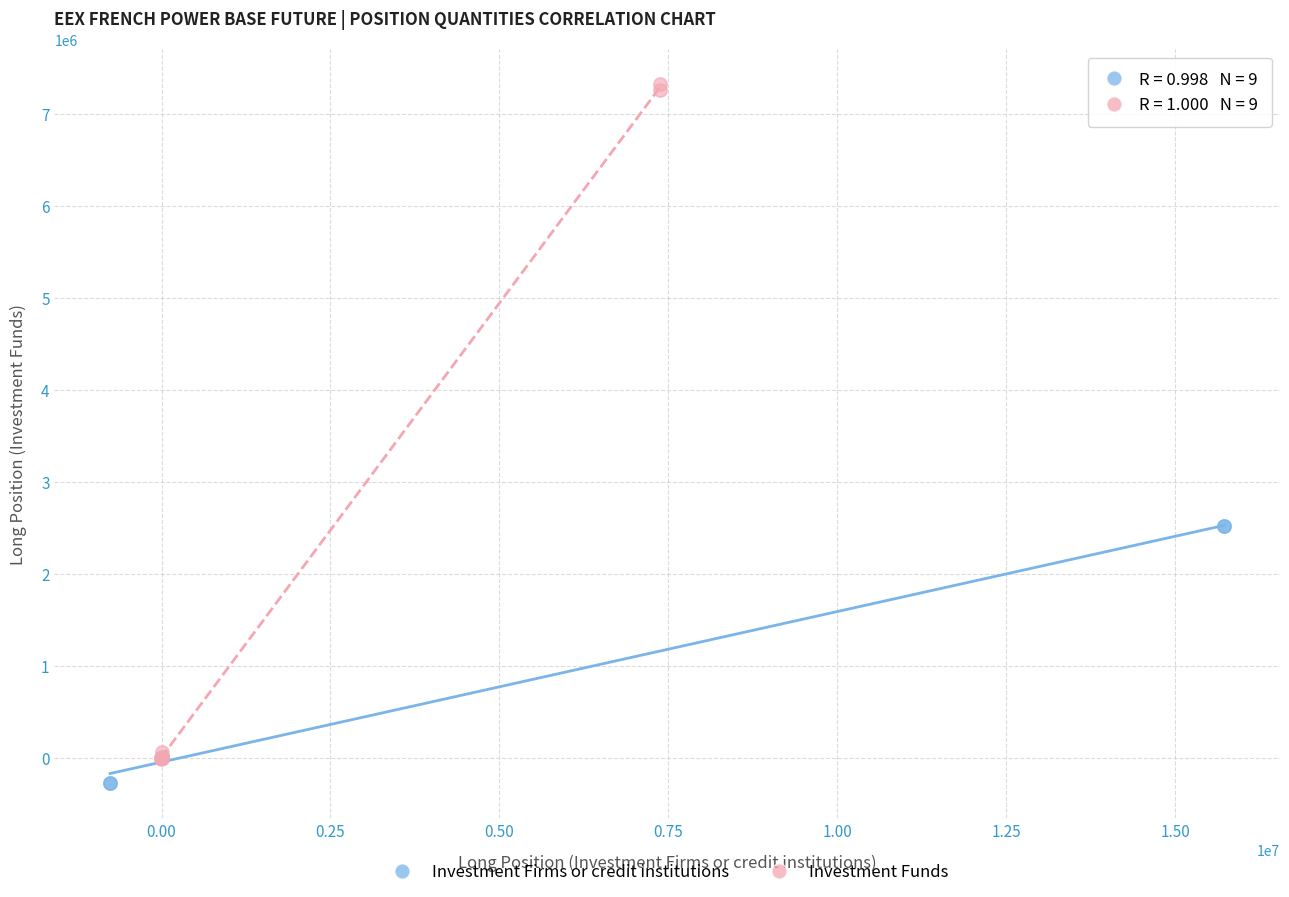

Which series contains the lowest Y value?

Investment Firms or credit institutions